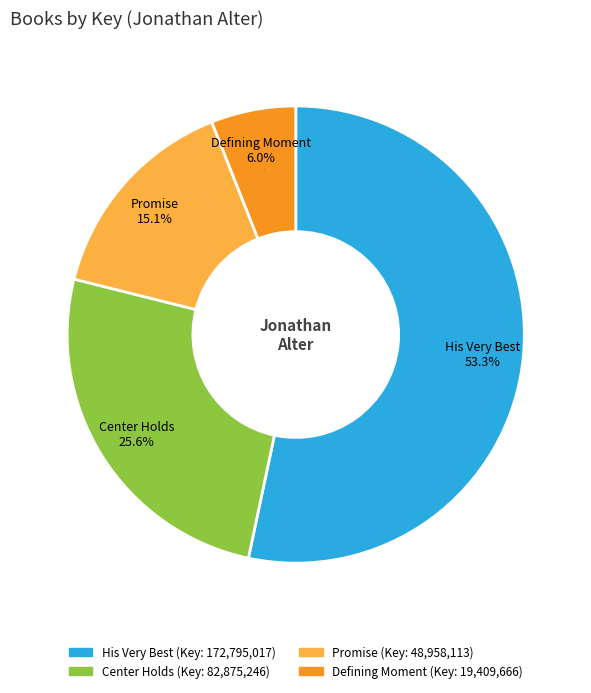

What is the smallest slice in the pie chart?

Defining Moment